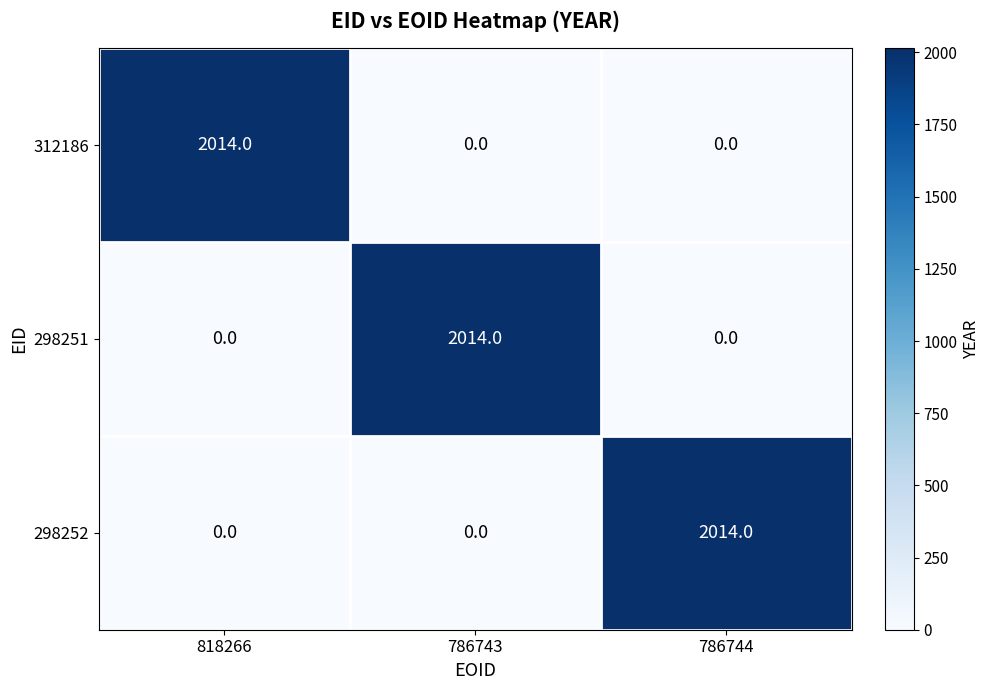

Reading right to left, extract all data points from this chart.

312186: 0	0	2014
298251: 0	2014	0
298252: 2014	0	0